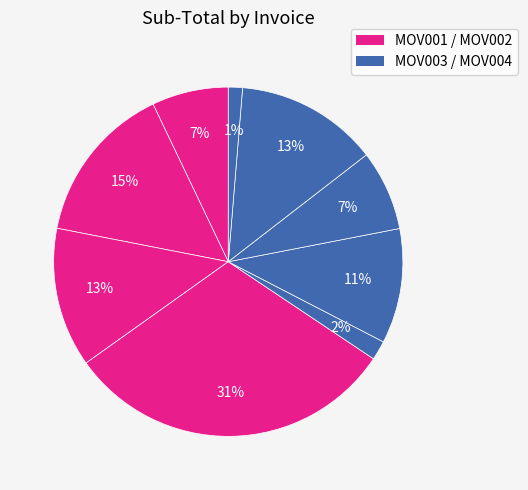

Count the number of slices in the pie.

9